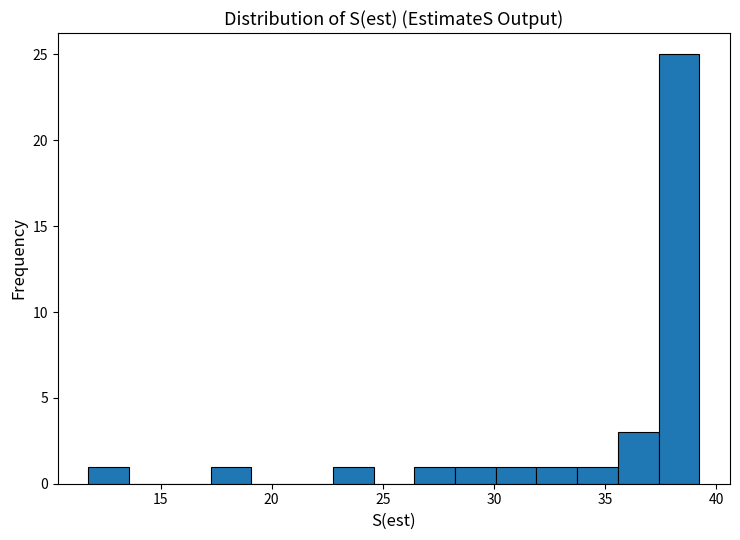

Read against the x-axis, roughly where is the centre of the tallest bar?

38.5